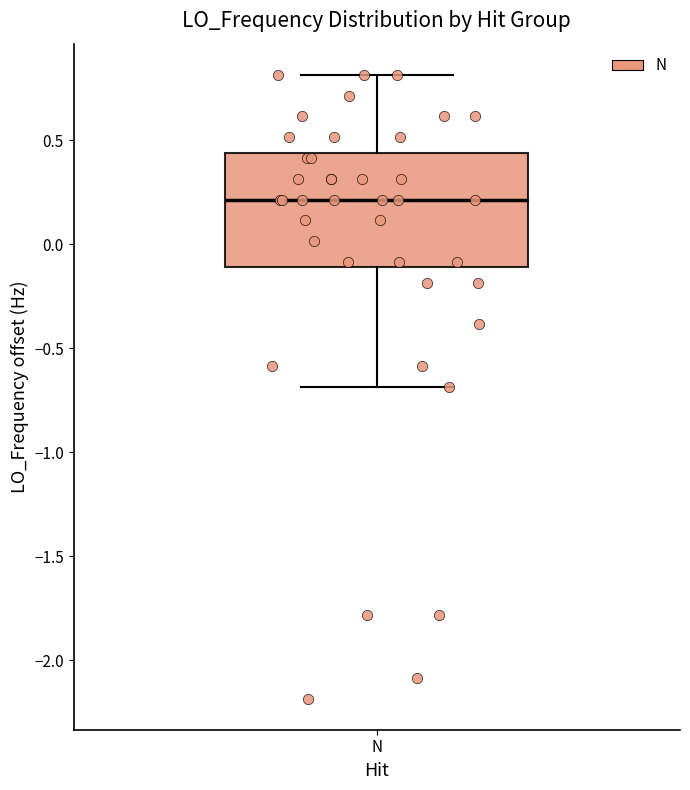

Transcribe this box plot: give where the median line is, the range the box spans, and where the two whiskers end, as read against the y-axis. The values are not printed on the chart, so give them approximately, as read against the axis.

median 0.20, box -0.10 to 0.45, whiskers -0.70 to 0.80